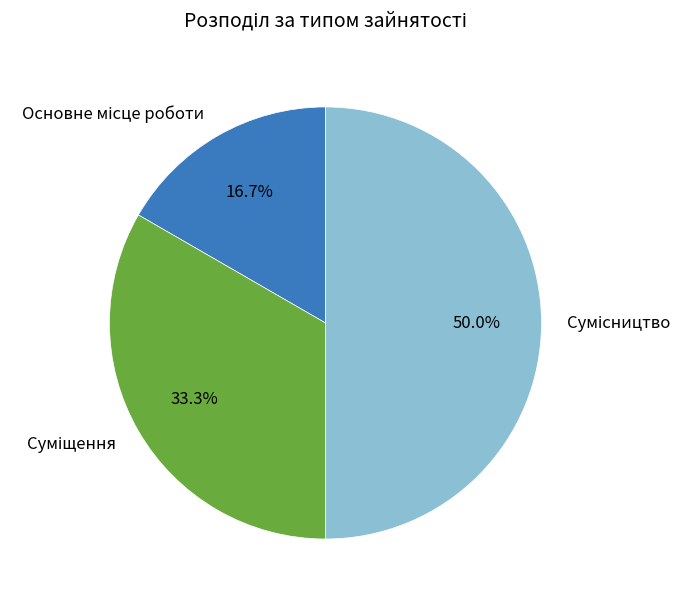

What portion of the pie excludes Основне місце роботи?

83.3%